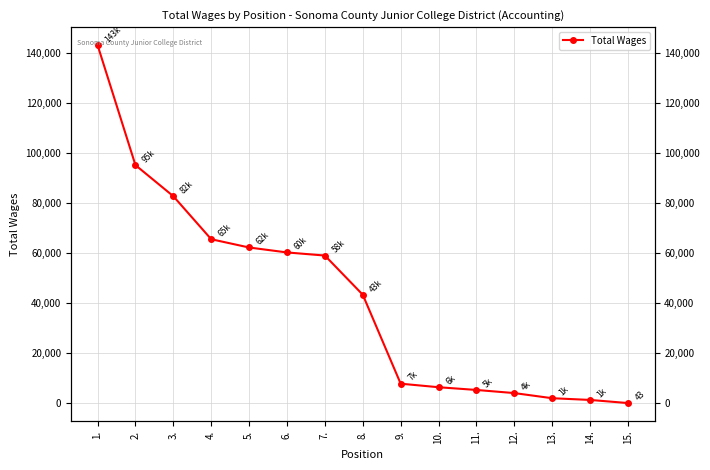

Rank the categories by value from lowest to highest.

15., 14., 13., 12., 11., 10., 9., 8., 7., 6., 5., 4., 3., 2., 1.